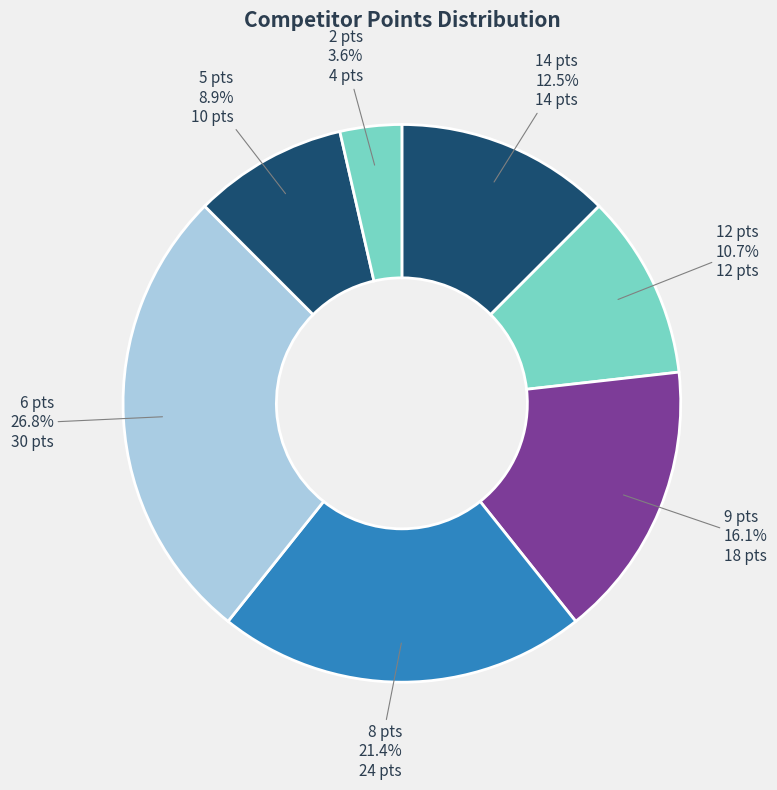

What is the ratio of the value at 12 pts to the value at 6 pts?

0.4